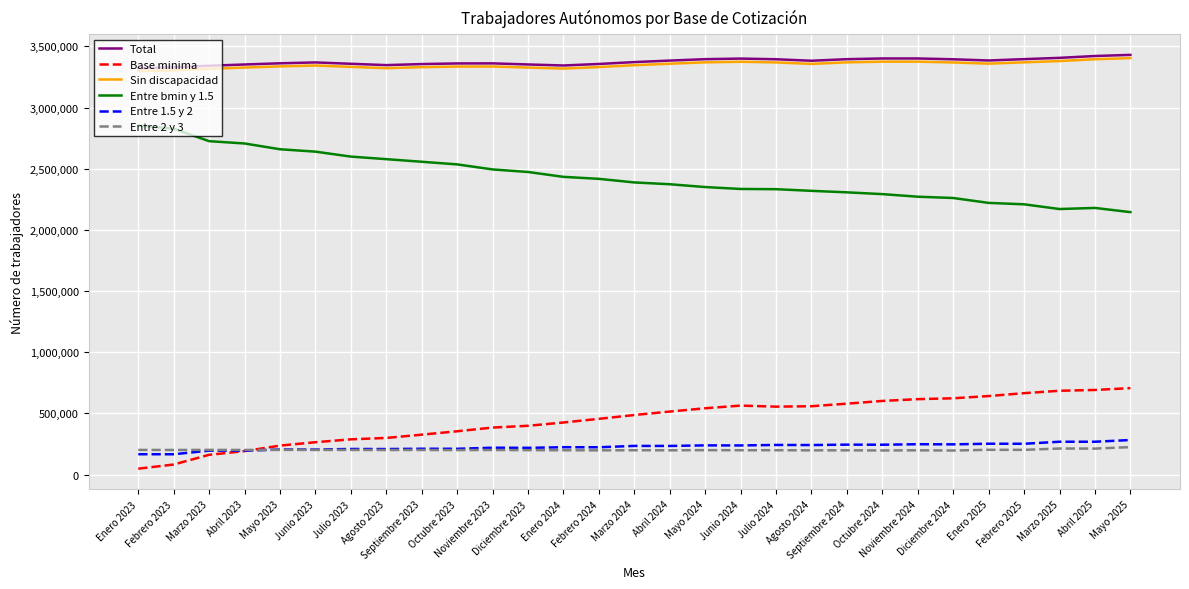

Does the chart have visible grid lines?

Yes